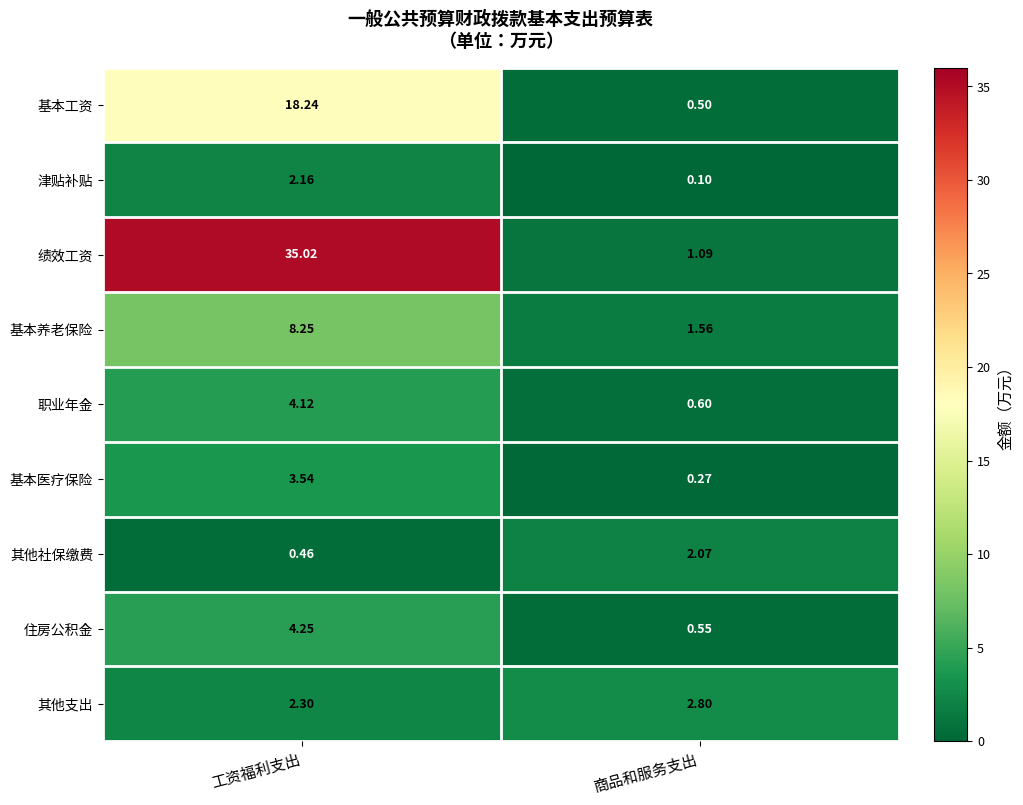

Which category has the lowest value in the 基本养老保险 series?

商品和服务支出